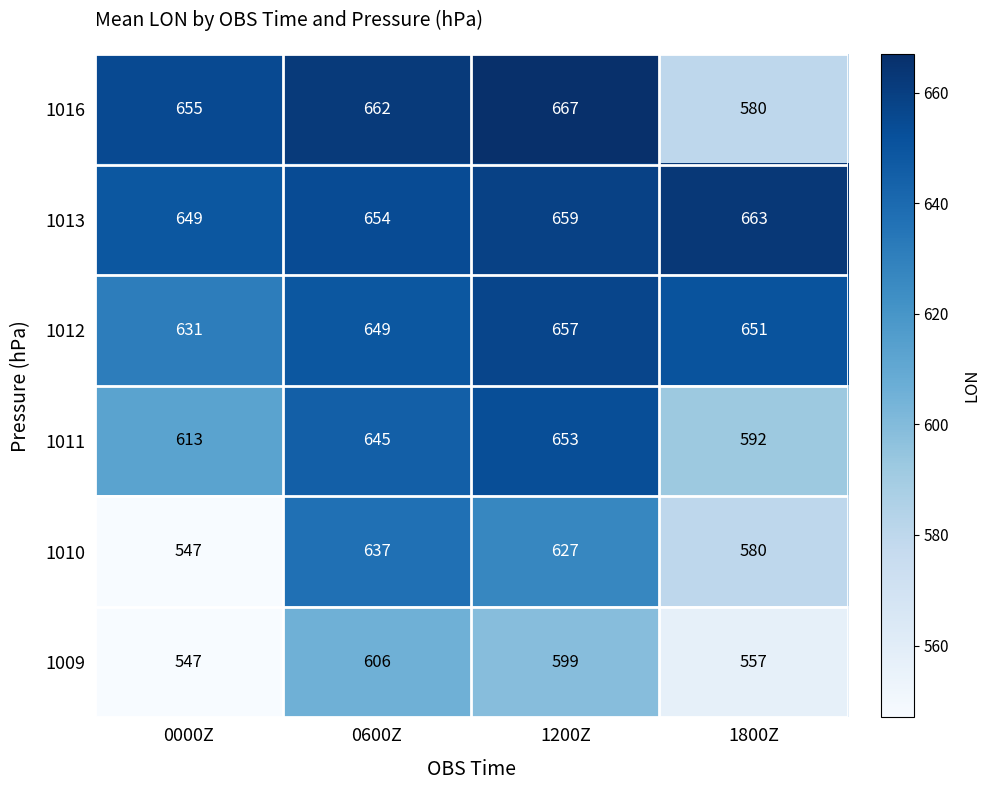

Which category has the highest value in the 1012 series?

1200Z